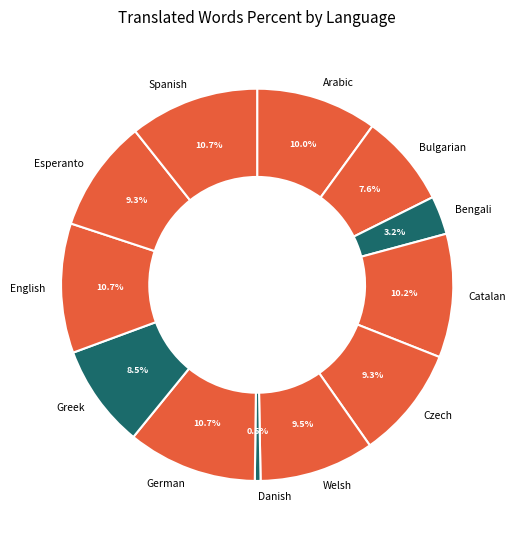

Do Czech and Bengali together represent more than half of the pie?

No